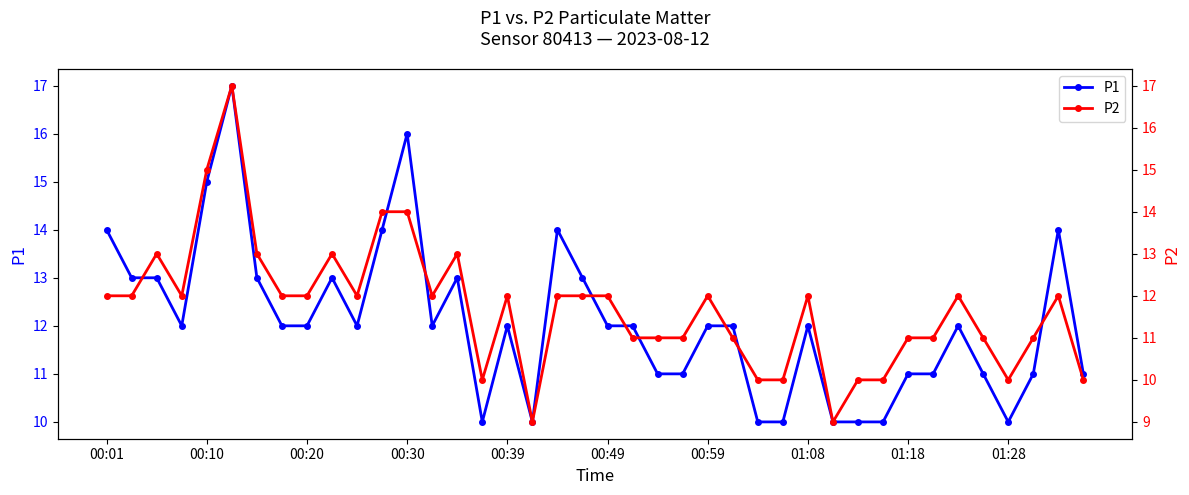

In P2, how many points are higher than both neighbors (excluding endpoints)?

9